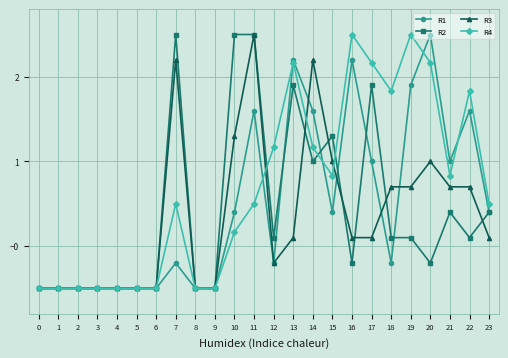

Between 4 and 18, which series saw the biggest shift?

R4